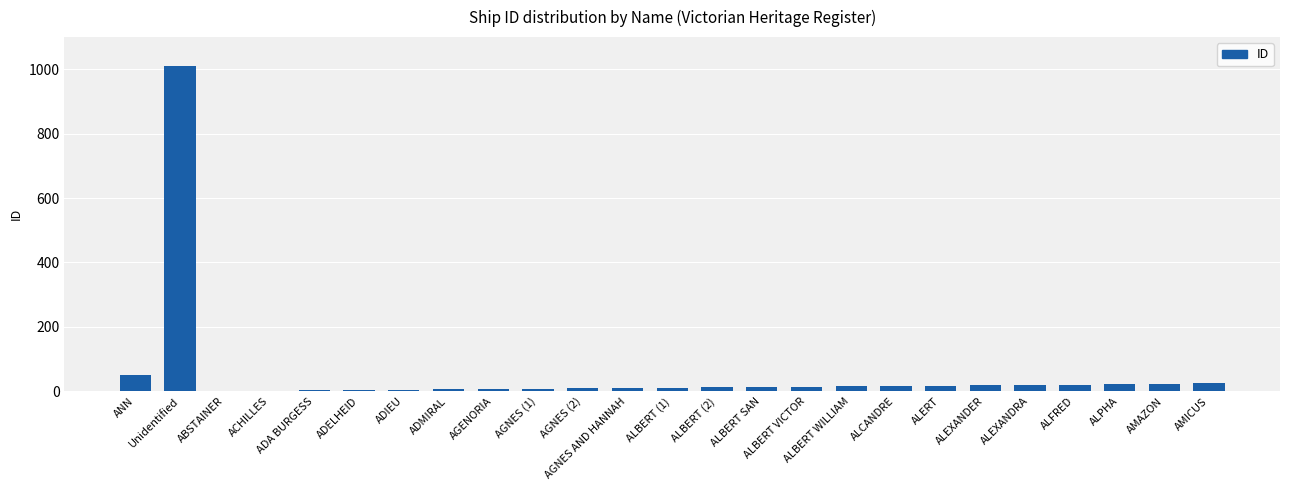

At which category does the chart reach its peak across all series?

Unidentified